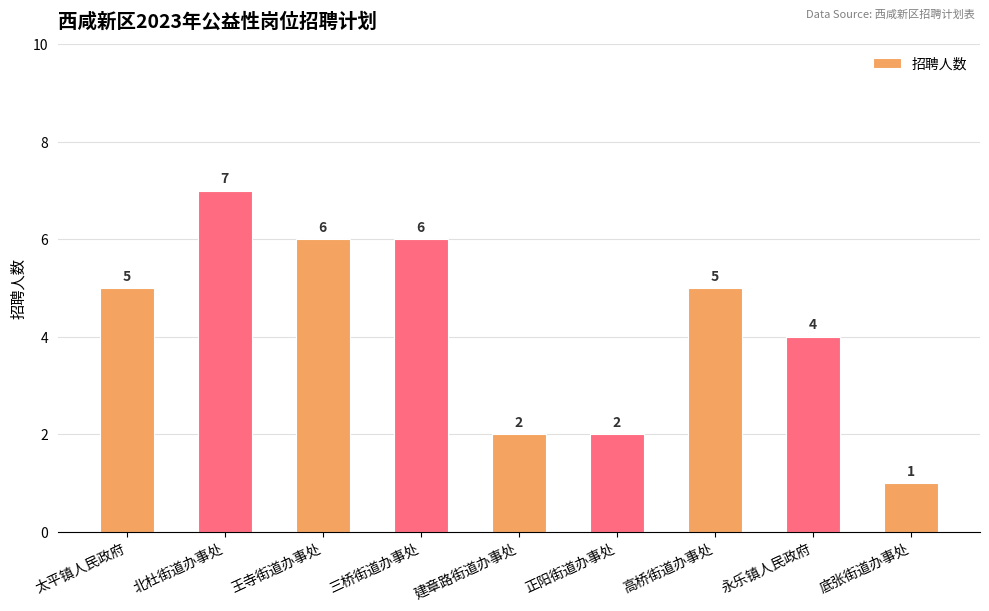

What is the label of the 9th bar from the right?

太平镇人民政府